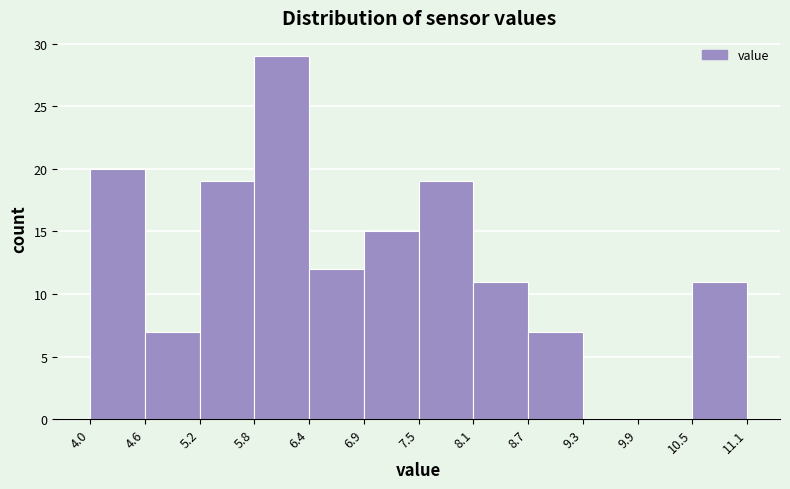

Which range on the x-axis has the tallest bar?

5.8 to 6.4